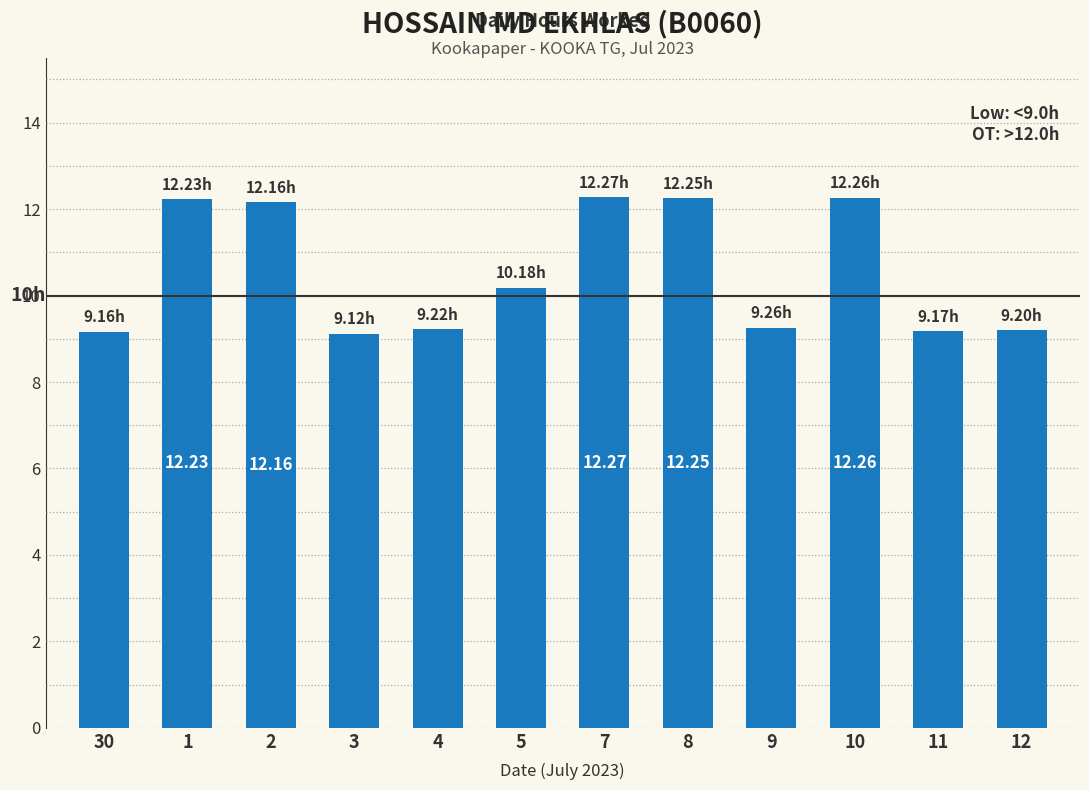

How many bars are there in total?

12